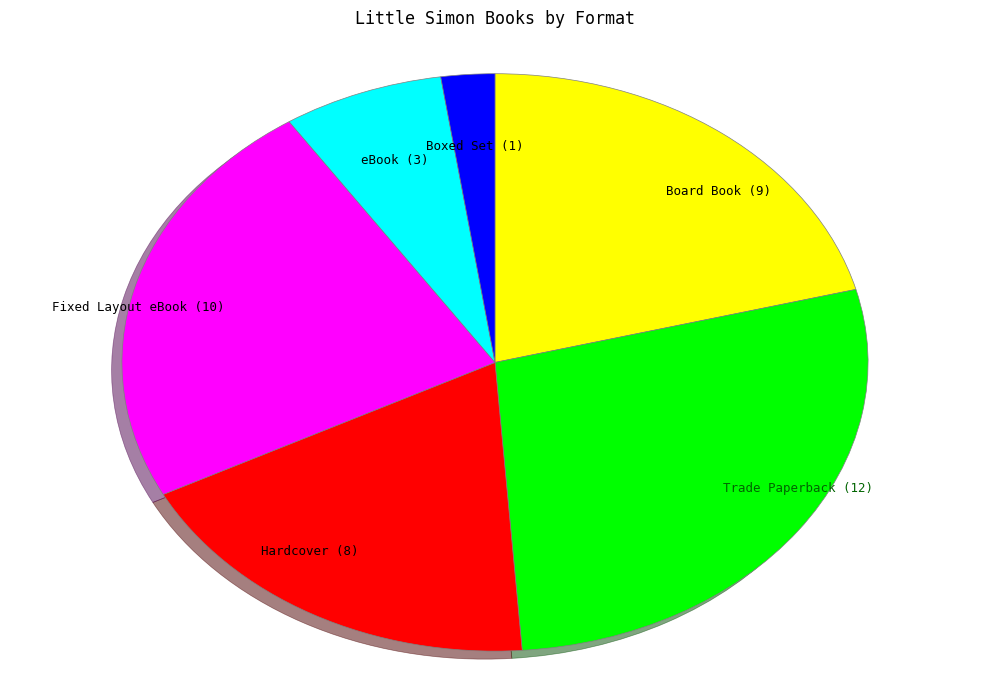

How many segments does this pie chart have?

6